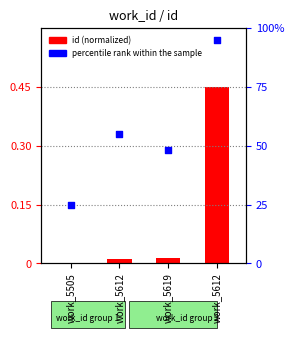

What are all the series names shown in the legend?

id (normalized), percentile rank within the sample